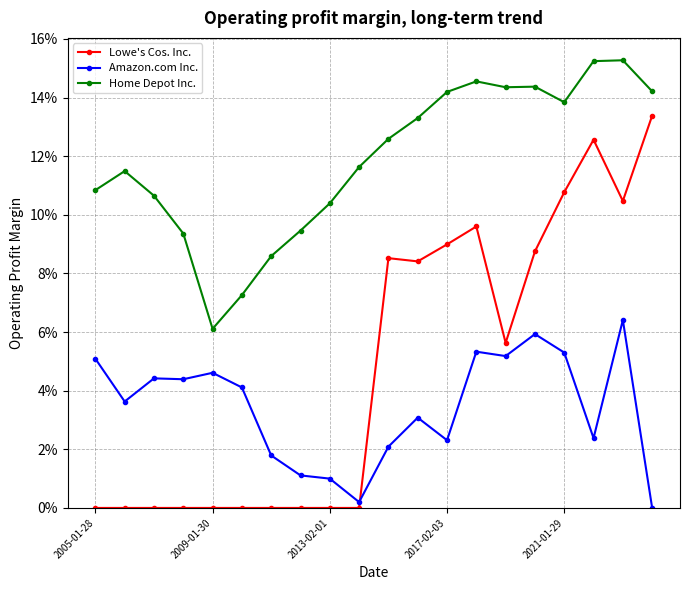

Does the chart have visible grid lines?

Yes